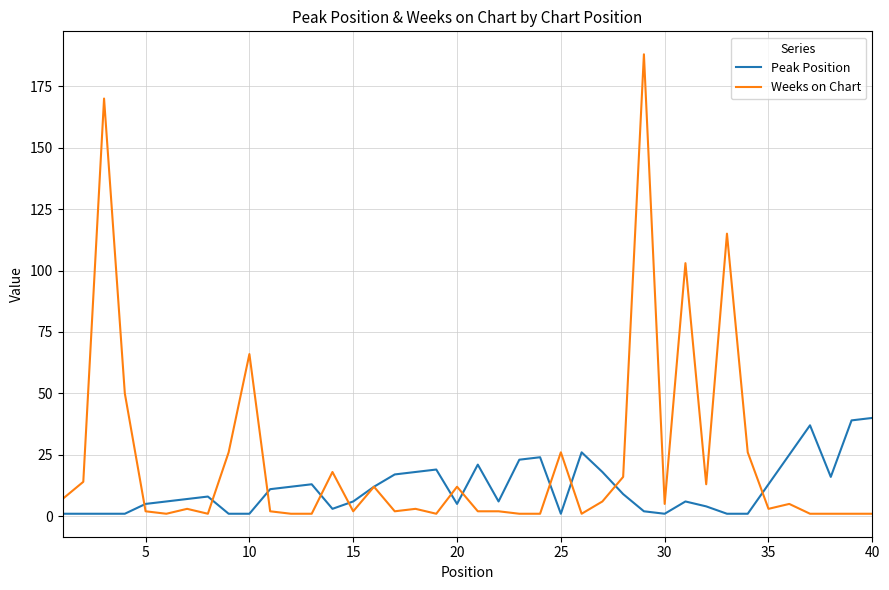

Which series has the largest total across all categories?

Weeks on Chart